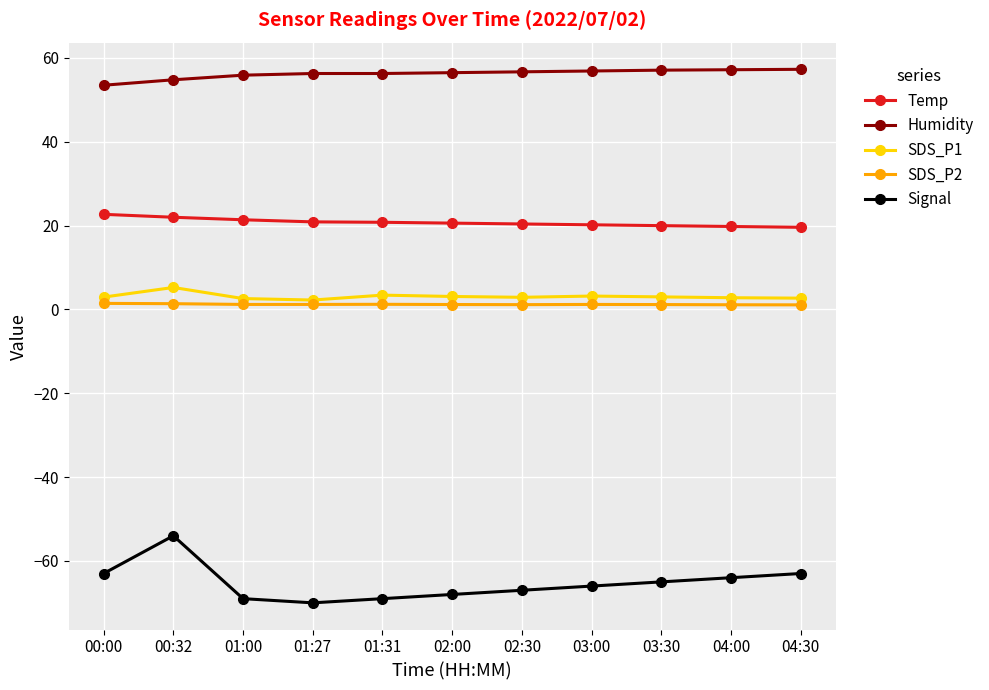

Is the value of Temp at 01:27 greater than the value of SDS_P2 at 04:00?

Yes